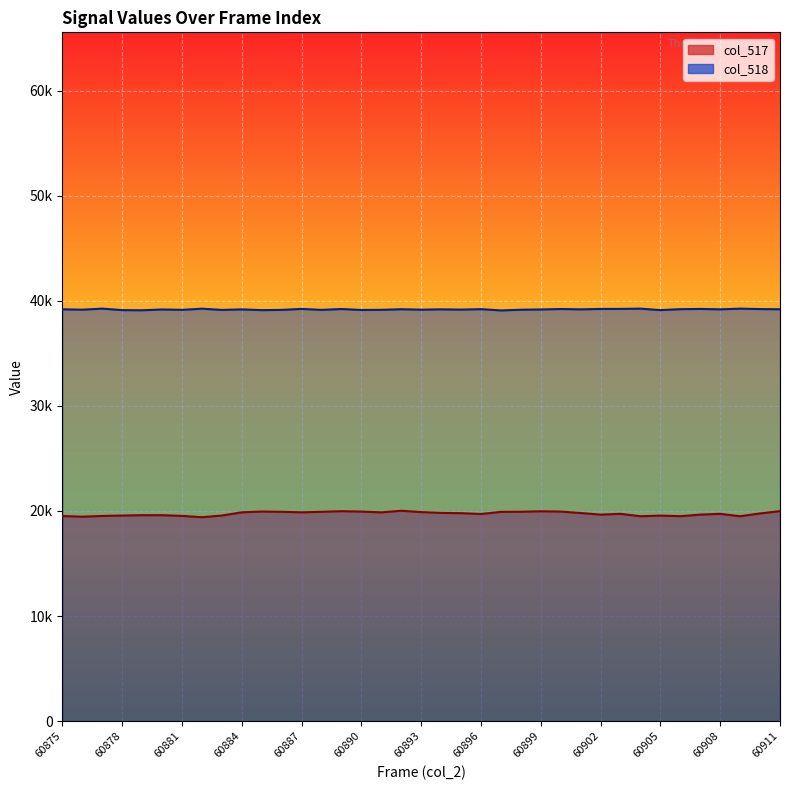

What is the value of the col_518 point at the 18th from the left?

39192